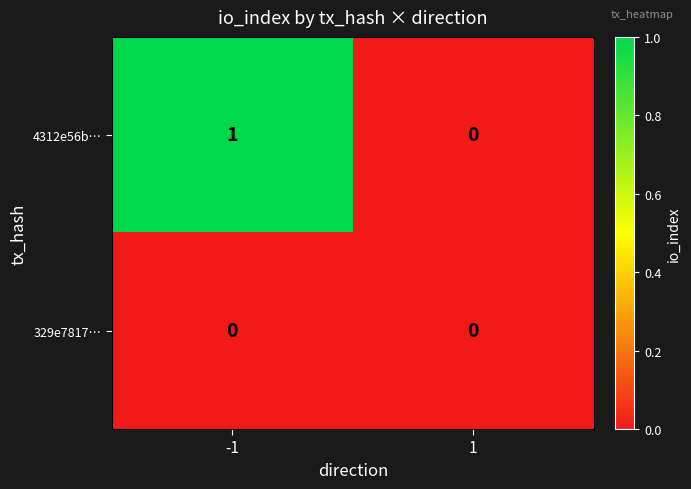

True or false: 329e7817… has a value of 0 at -1.

True